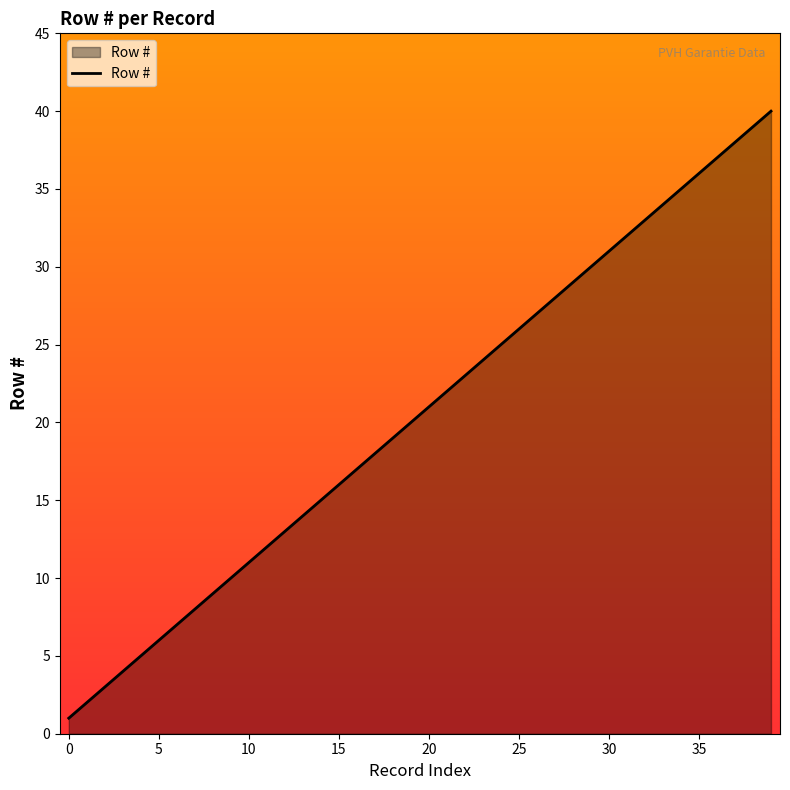

What is the difference between the maximum and minimum values?

39